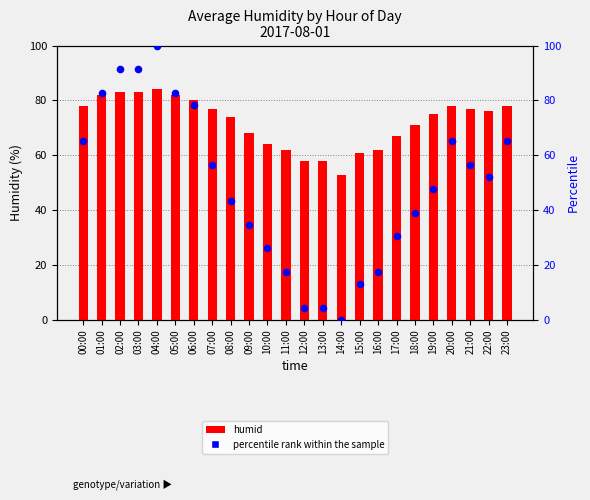

At which category is the sum across all series the highest?

04:00